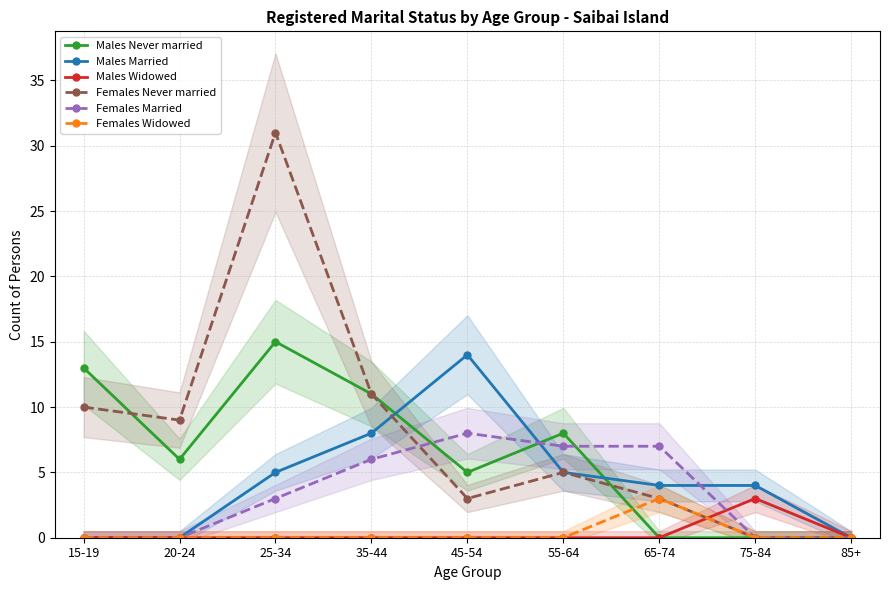

What is the difference between the maximum and second lowest values in the Females Widowed series?

3